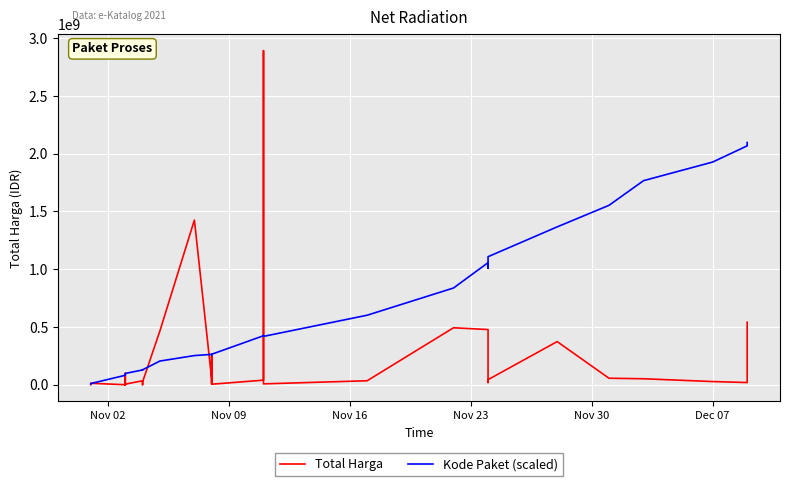

What is the spread (max minus min) of values at Nov 02?

6626400